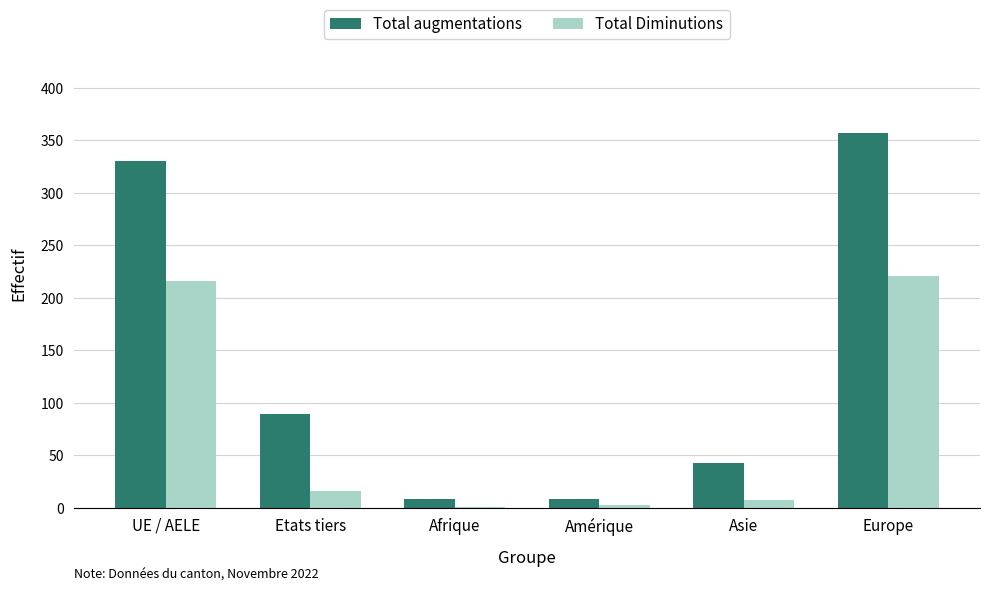

How many groups of bars are there?

6